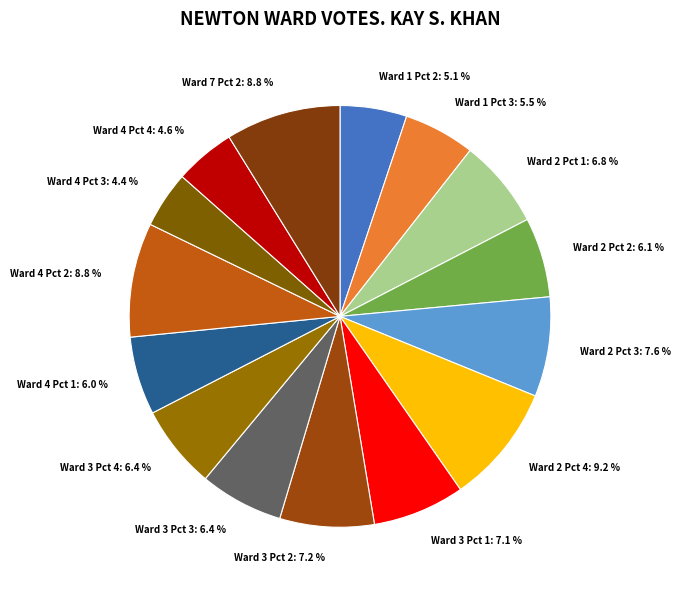

What percentage is the Ward 3 Pct 3 slice, to the nearest percent?

6%